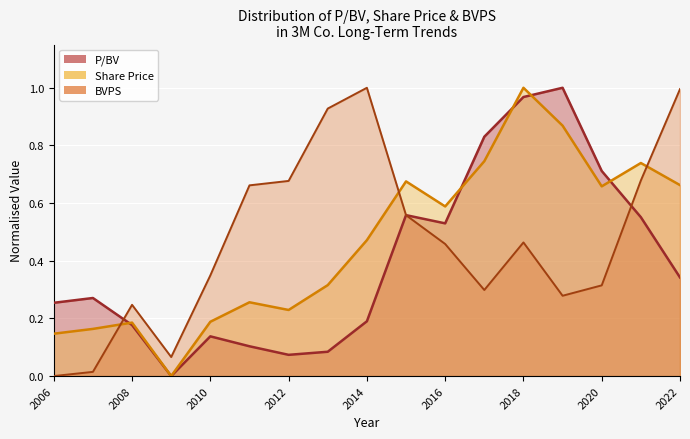

What is the difference between the Share price values at 2013-02-14 and 2008-02-15?

0.1